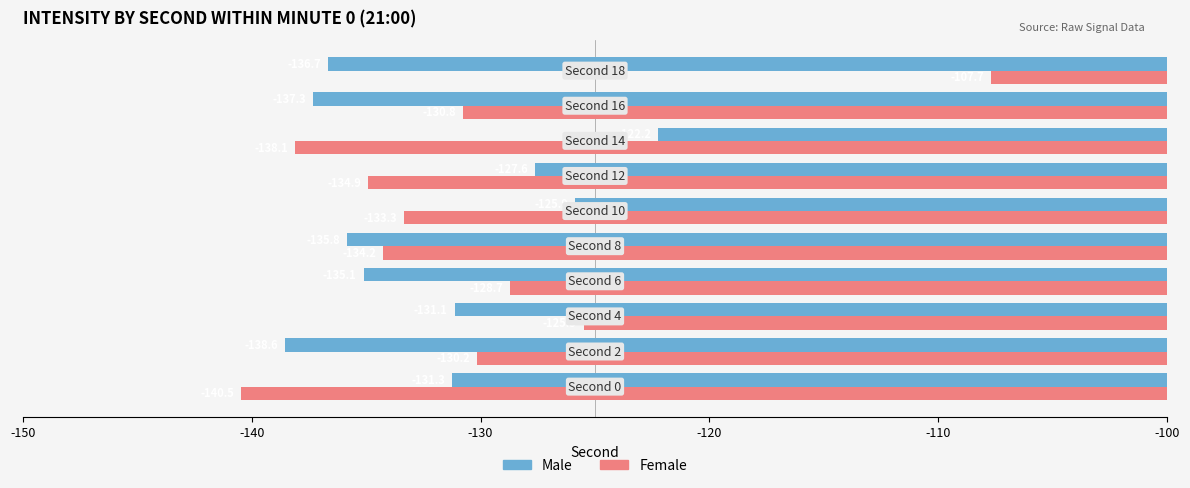

What is the sum of all Male values?

-1321.6